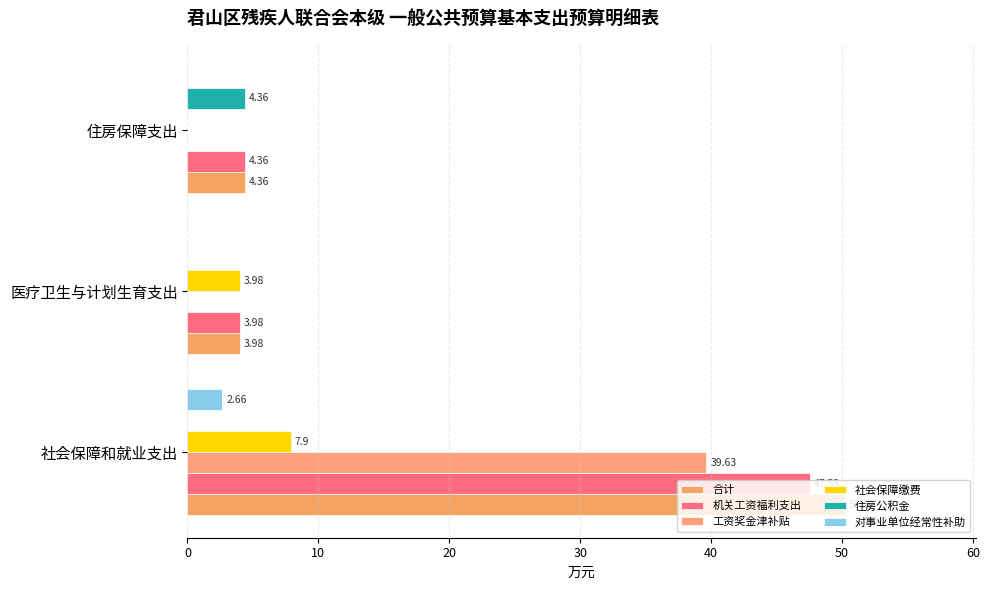

How many values in 工资奖金津补贴 are above zero?

1